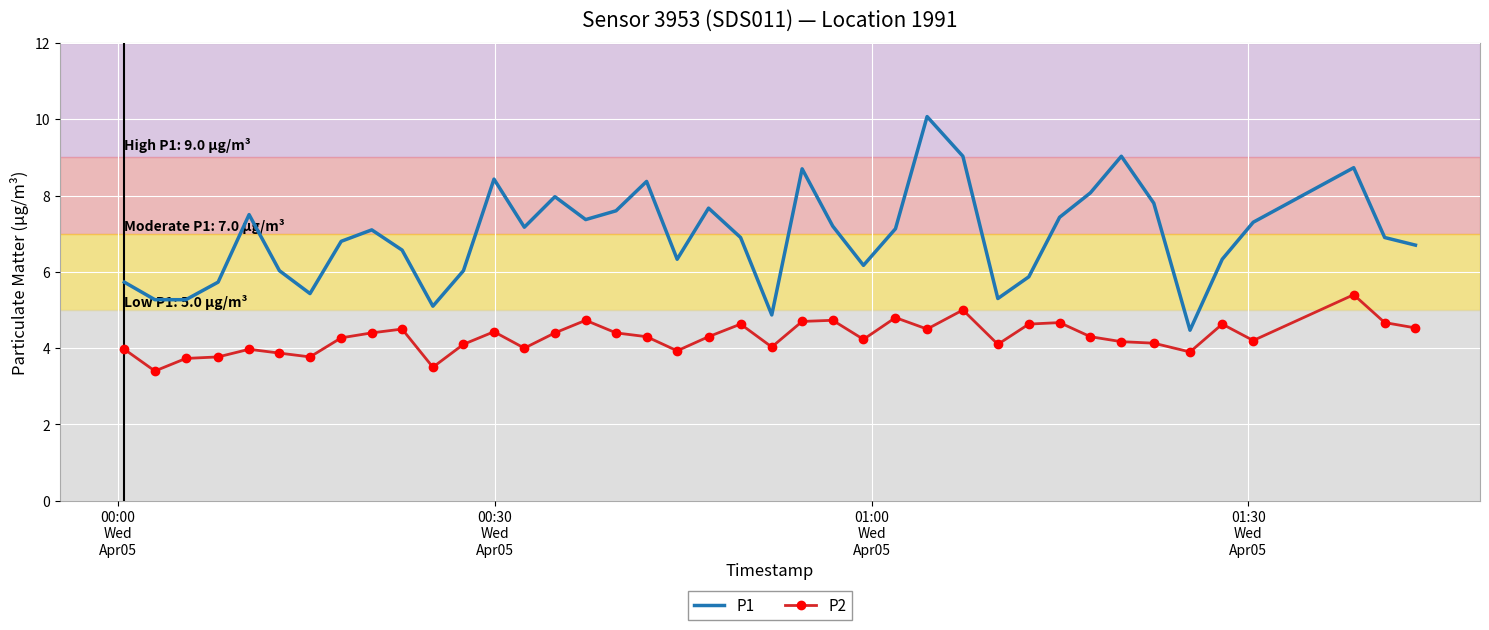

Which series has the largest total across all categories?

P1